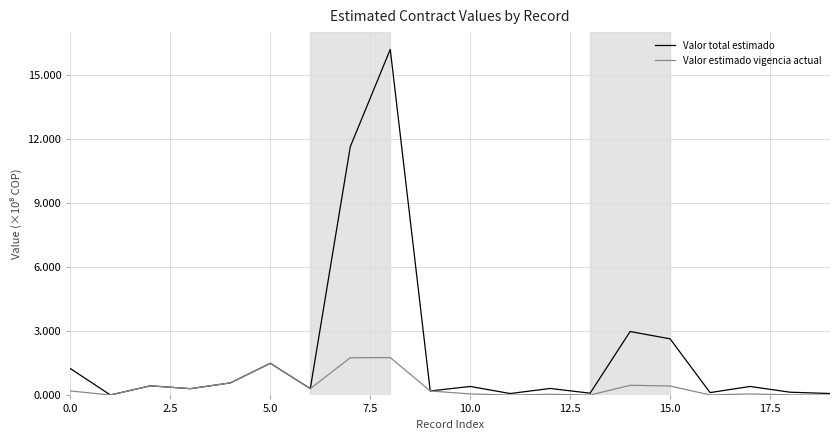

List the series in order of their peak value, lowest first.

Valor estimado vigencia actual, Valor total estimado